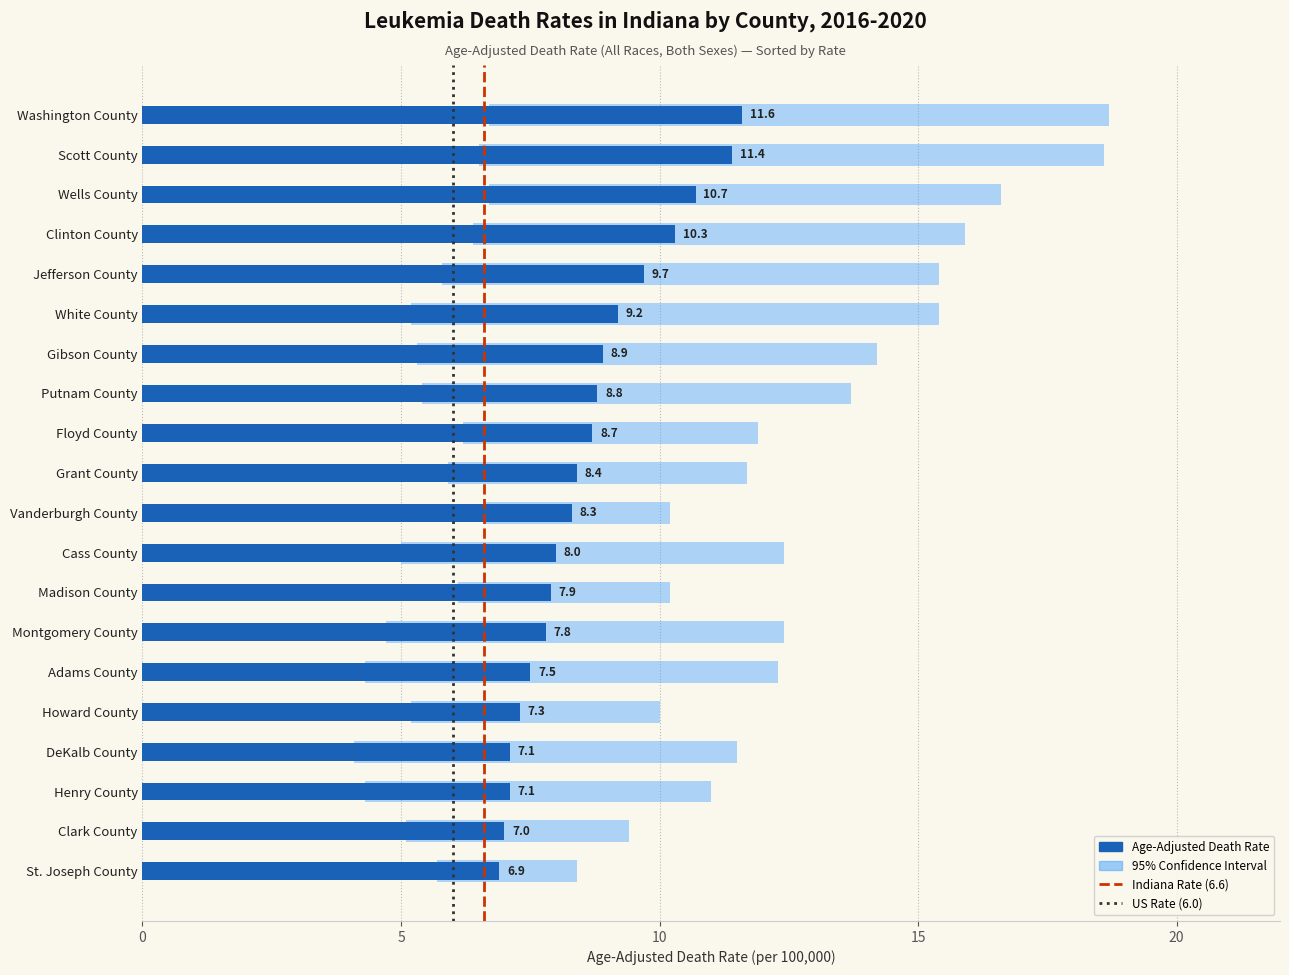

The value of lower_ci at rate is 6.7. True or false?

True